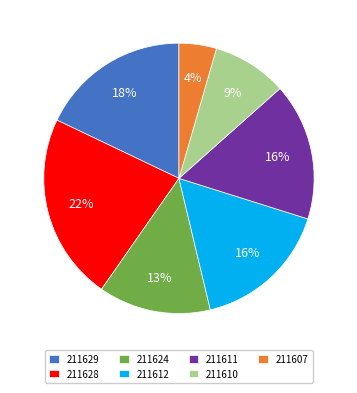

Is the sum of 211624 and 211610 greater than half?

No